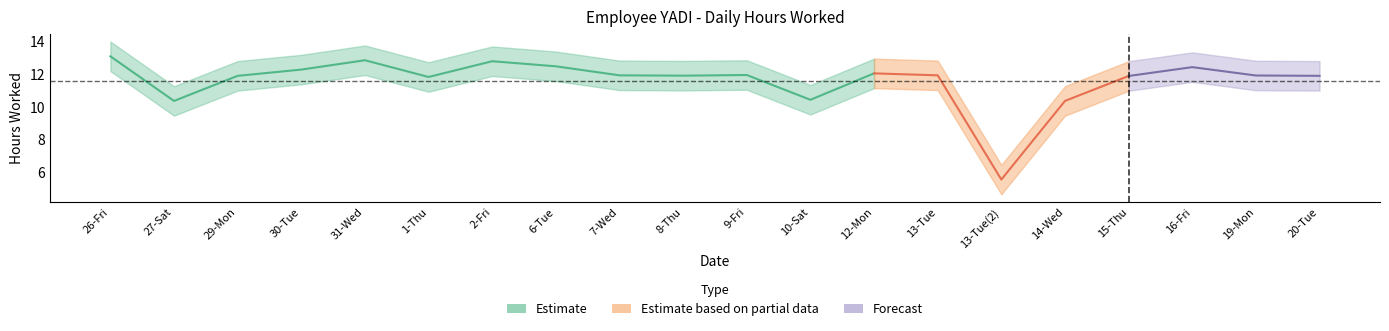

What is the difference between the maximum and second lowest values in the Upper Band series?

2.7